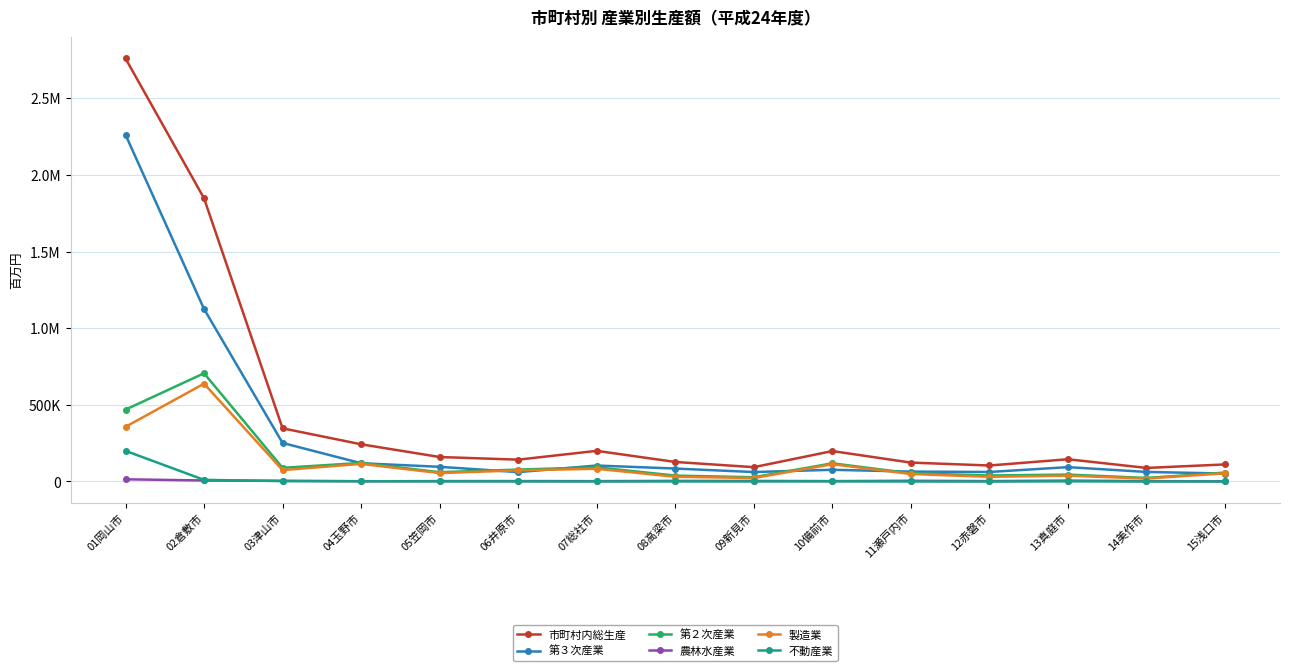

Reading right to left, what are all the values shown in this chart?

市町村内総生産: 111272	88421	145120	104311	123192	198433	93429	127385	199866	142417	159625	242624	346782	1847302	2759489
第３次産業: 51756	62298	93563	62029	64520	76237	61603	84393	104129	61170	95756	119134	251358	1125088	2261933
第２次産業: 57928	23156	45003	39241	53406	118747	27699	38480	92412	77762	60448	120991	89190	705929	468740
農林水産業: 1001	2500	5788	2492	4616	2403	3634	3841	2271	2734	2580	1219	4405	6541	14263
製造業: 53654	19067	38014	30522	48836	112748	22383	30949	82792	72548	54811	114894	74156	638130	356583
不動産業: 186	91	886	61	19	1425	312	576	408	622	721	2103	2489	10621	199906